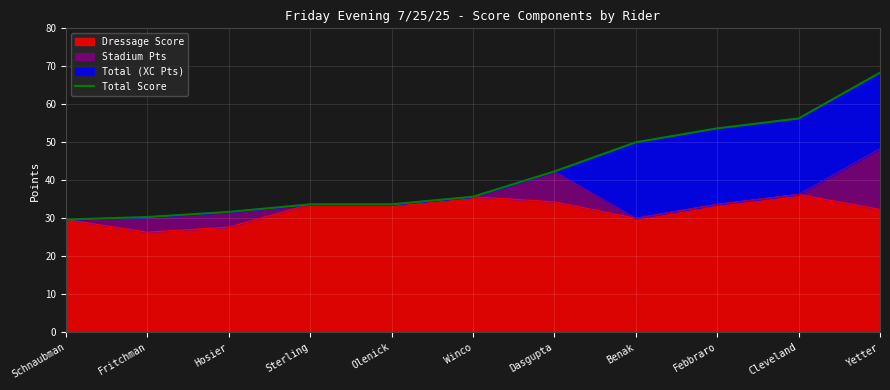

List the labels in order of value, smallest first.

Schnaubman, Fritchman, Hosier, Sterling, Olenick, Winco, Dasgupta, Benak, Febbraro, Cleveland, Yetter